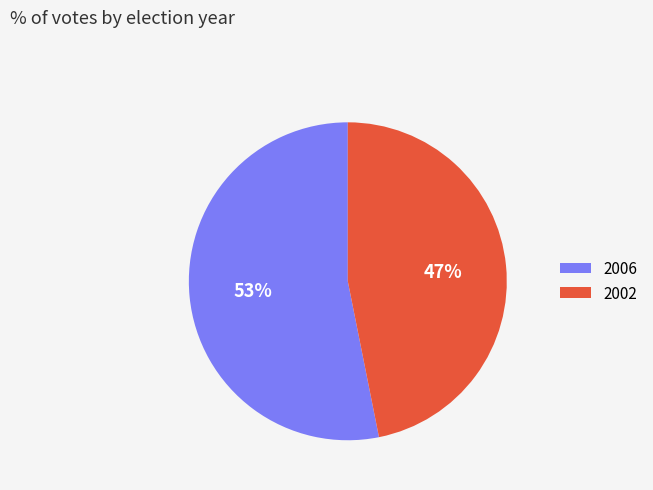

How many slices are in this pie chart?

2